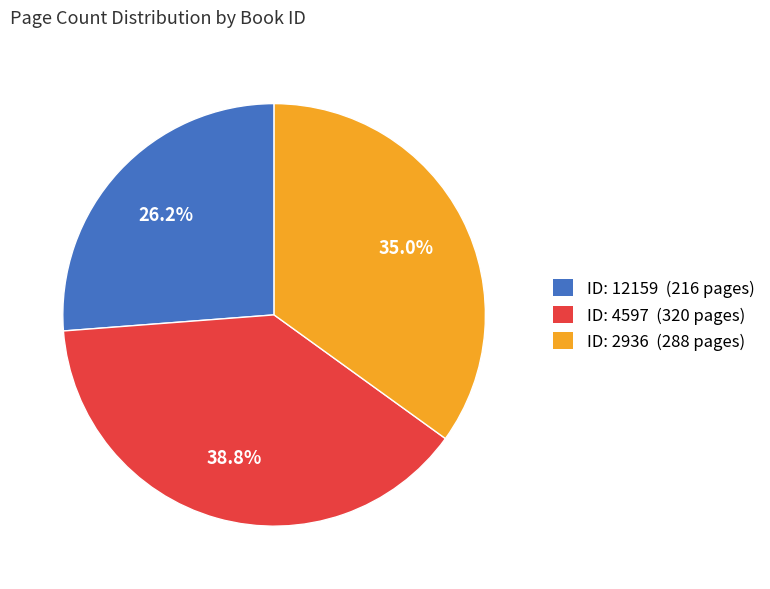

Which has a higher value, ID: 12159 (216 pages) or ID: 4597 (320 pages)?

ID: 4597 (320 pages)